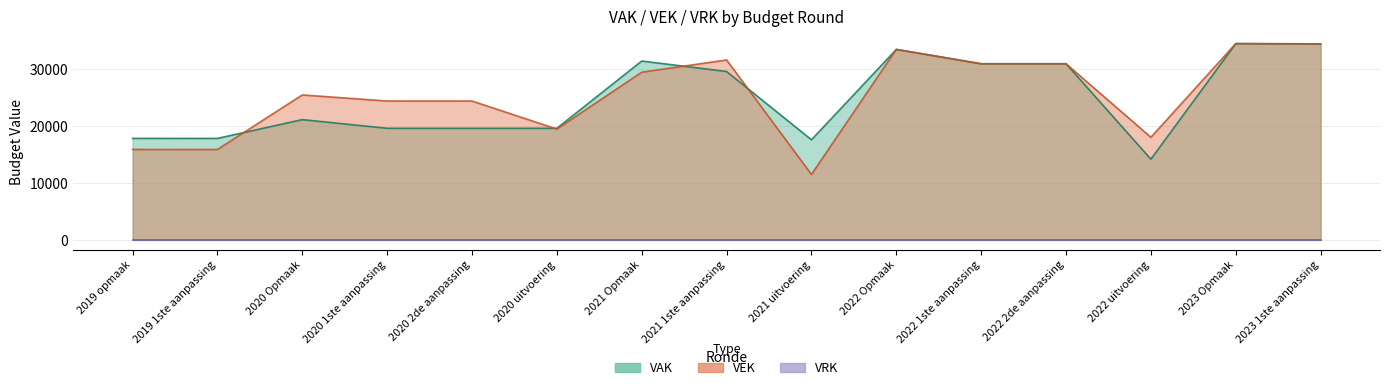

What is the total value across all series at 2023 Opmaak?

68942